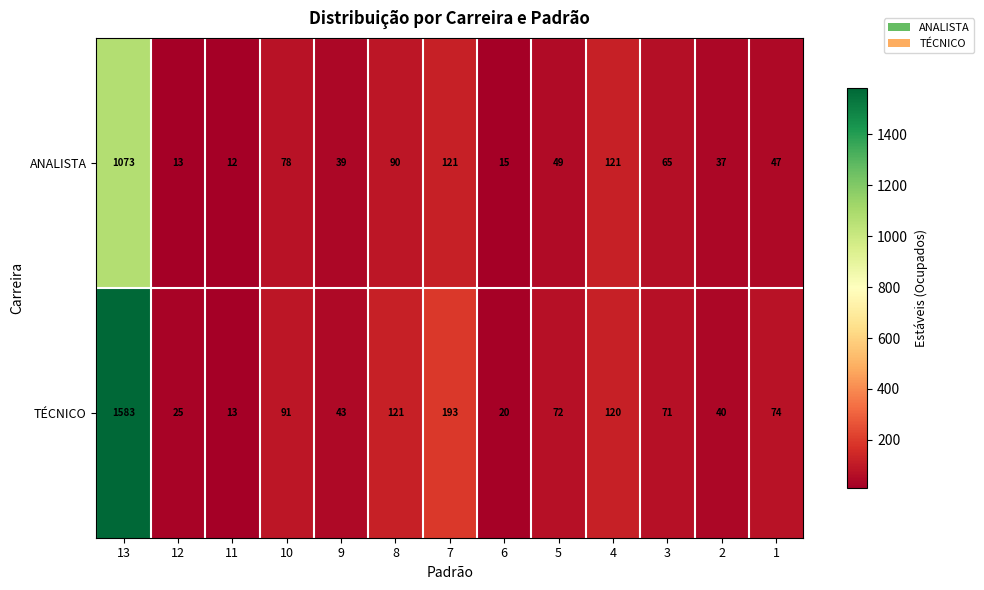

At which label does ANALISTA first exceed 49?

13